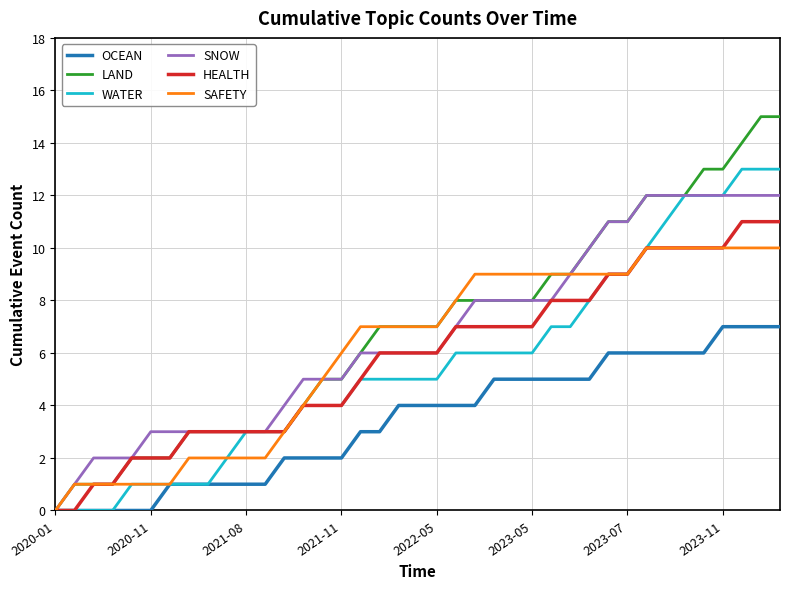

What is the greatest value displayed?

15